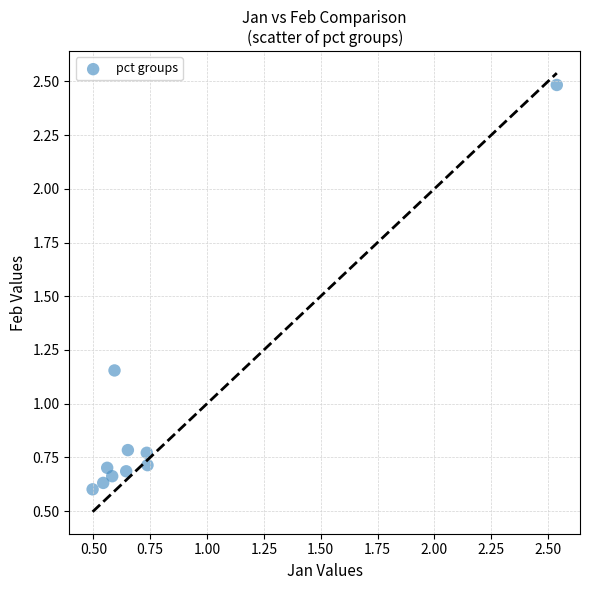

What is the average Y value?

0.9